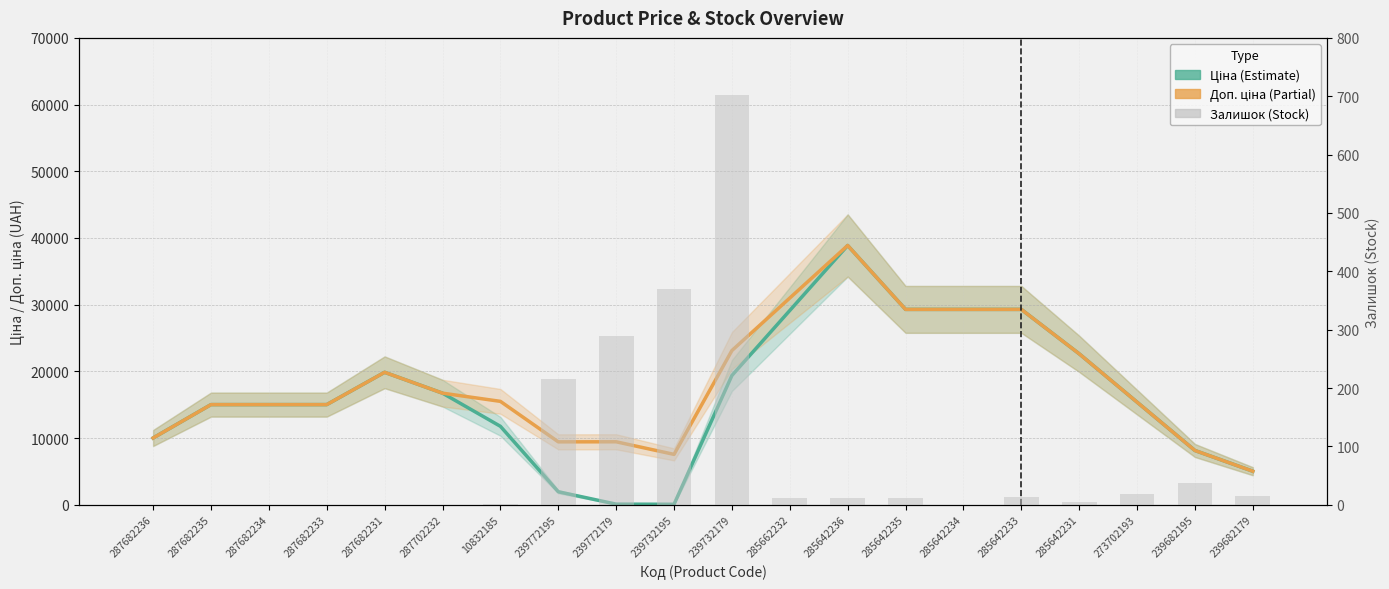

The Доп. ціна series shows 7556.0 at 239732195. True or false?

True